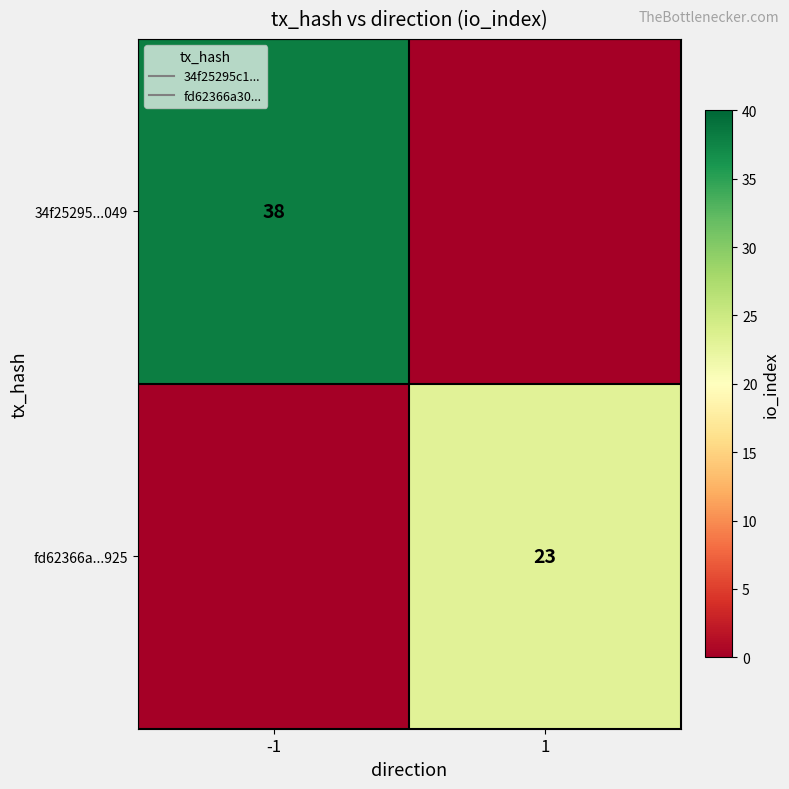

What is the total value across all series at -1?

38